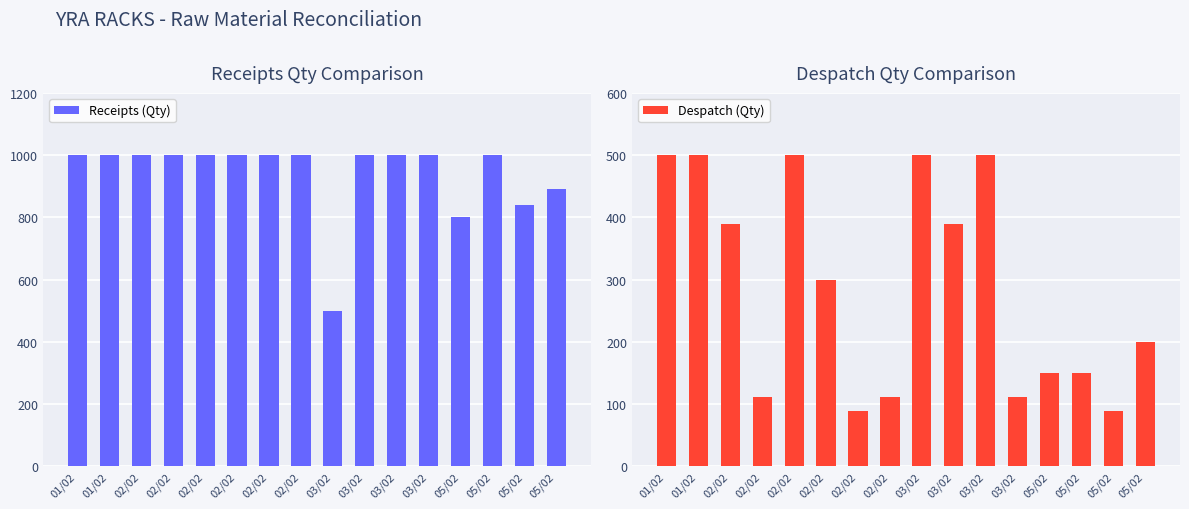

True or false: Despatch (Qty) has a value of 20 at 05/02.

False